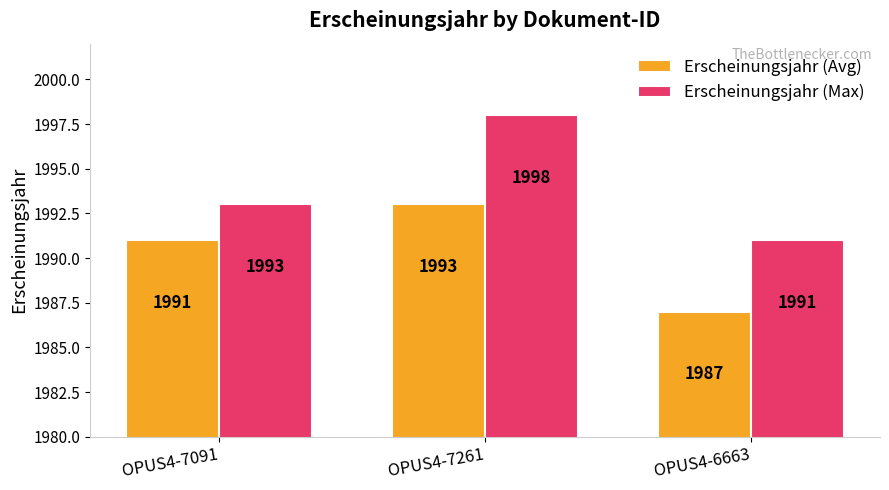

True or false: Erscheinungsjahr (Avg) has a value of 1993 at OPUS4-7261.

True